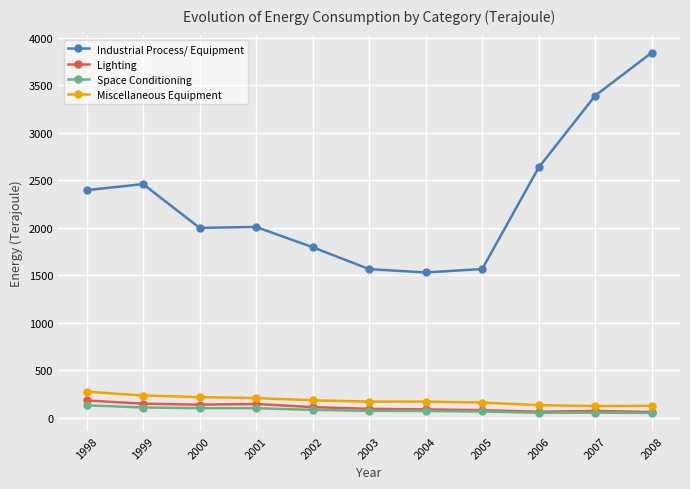

Count the number of data series in this chart.

4